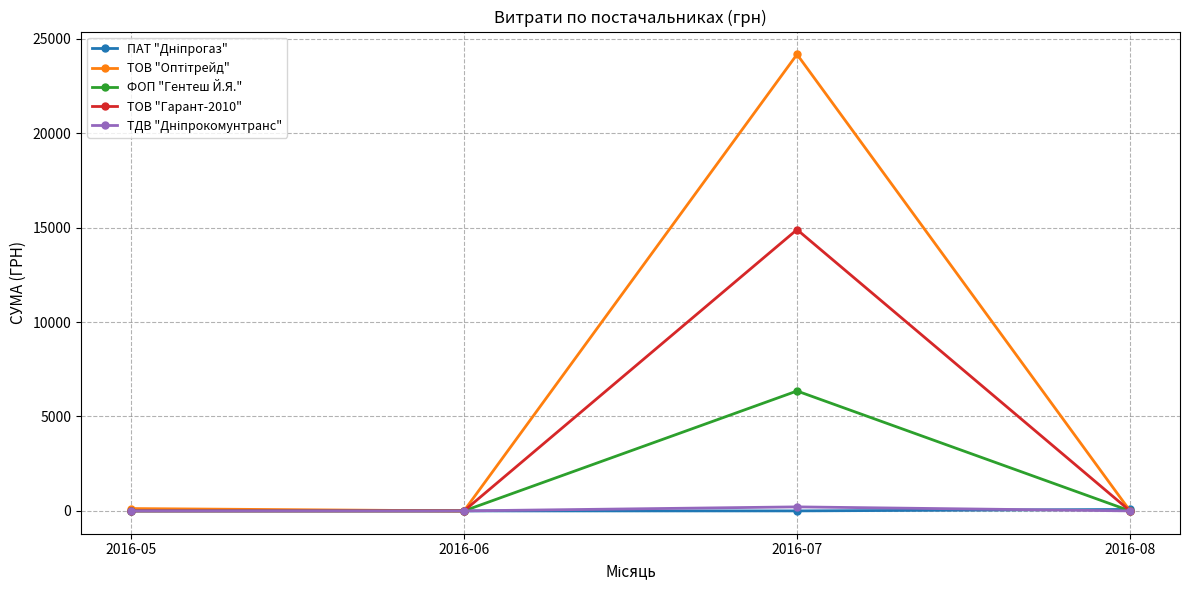

At which category is the sum across all series the highest?

2016-07